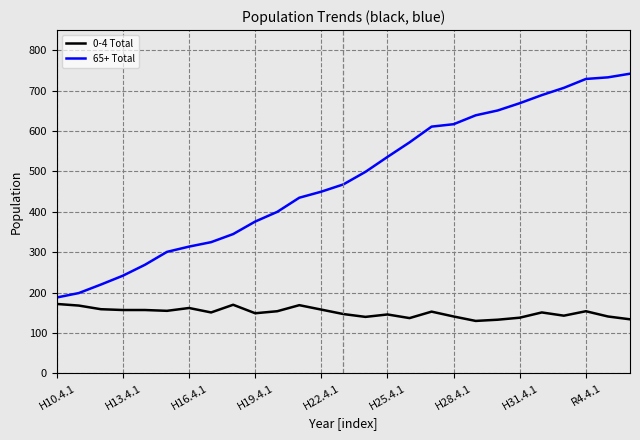

What is the minimum value for 0-4 Total?

130